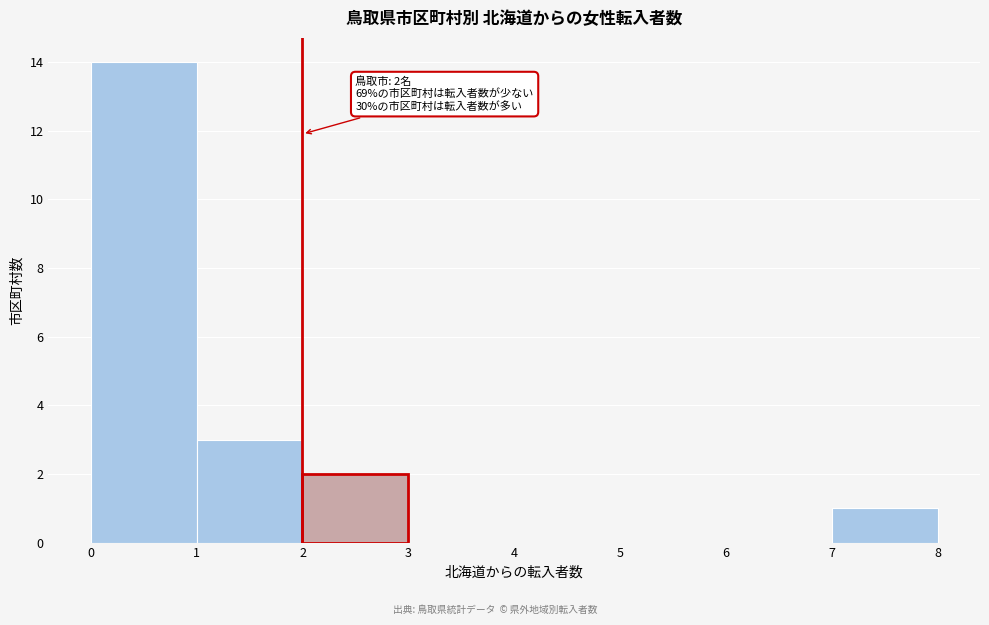

Which range on the x-axis has the tallest bar?

0 to 1